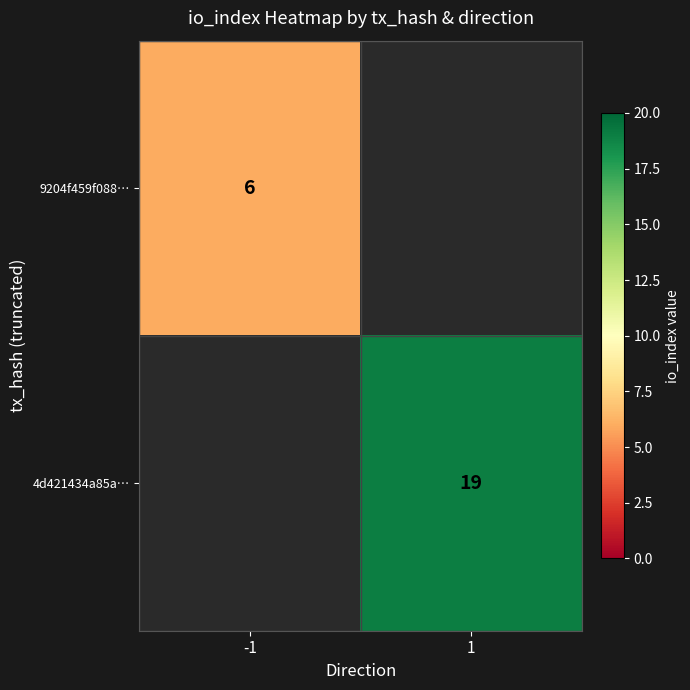

Is the value of 9204f459f088… at -1 greater than the value of 4d421434a85a… at 1?

No